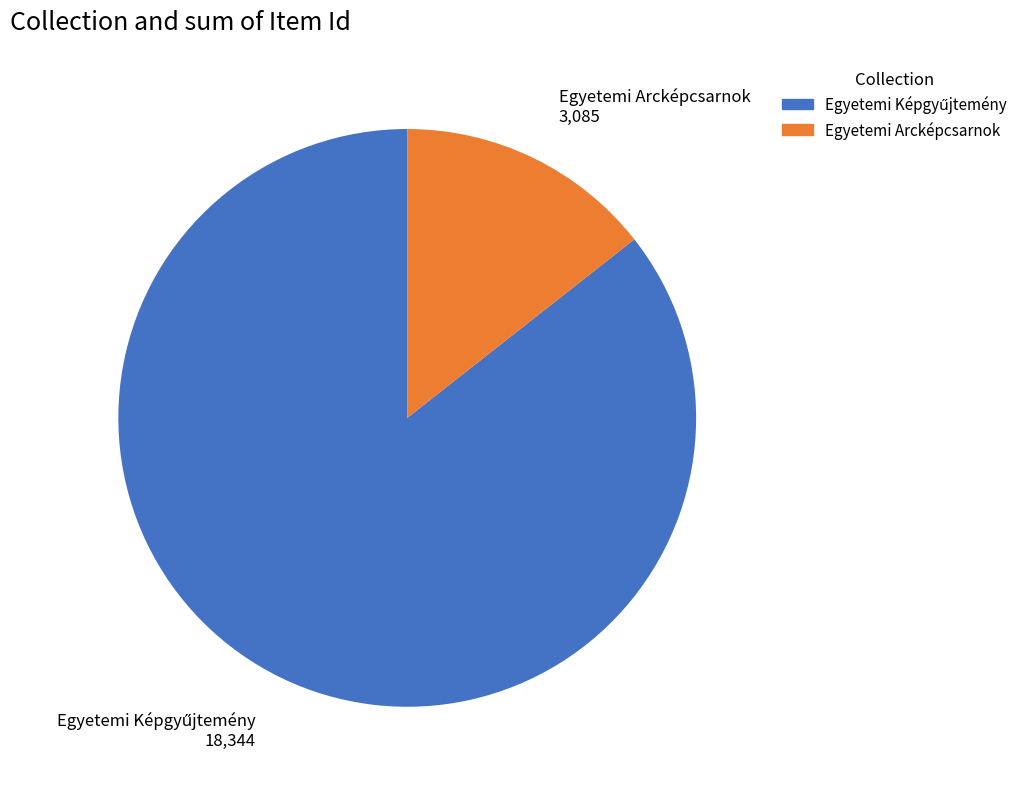

Count the number of slices in the pie.

2